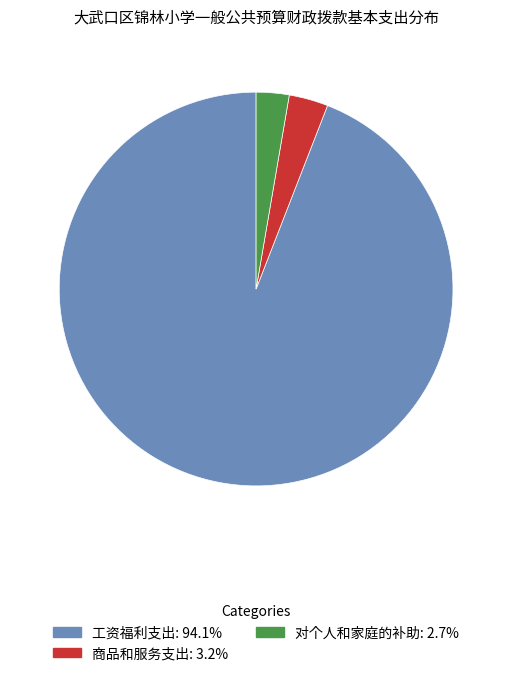

Does any single category account for the majority?

Yes